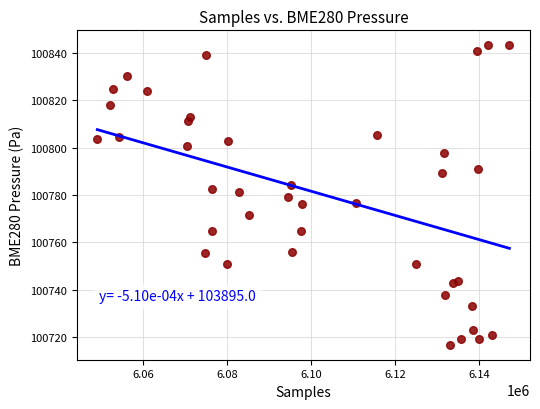

What is the range of X values (max minus min)?

98214.0